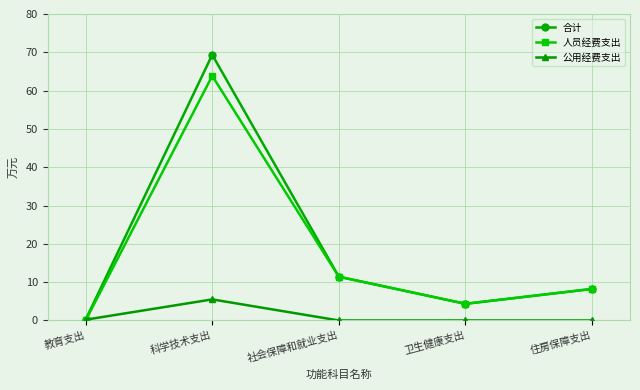

Which label corresponds to the largest value in the chart?

科学技术支出